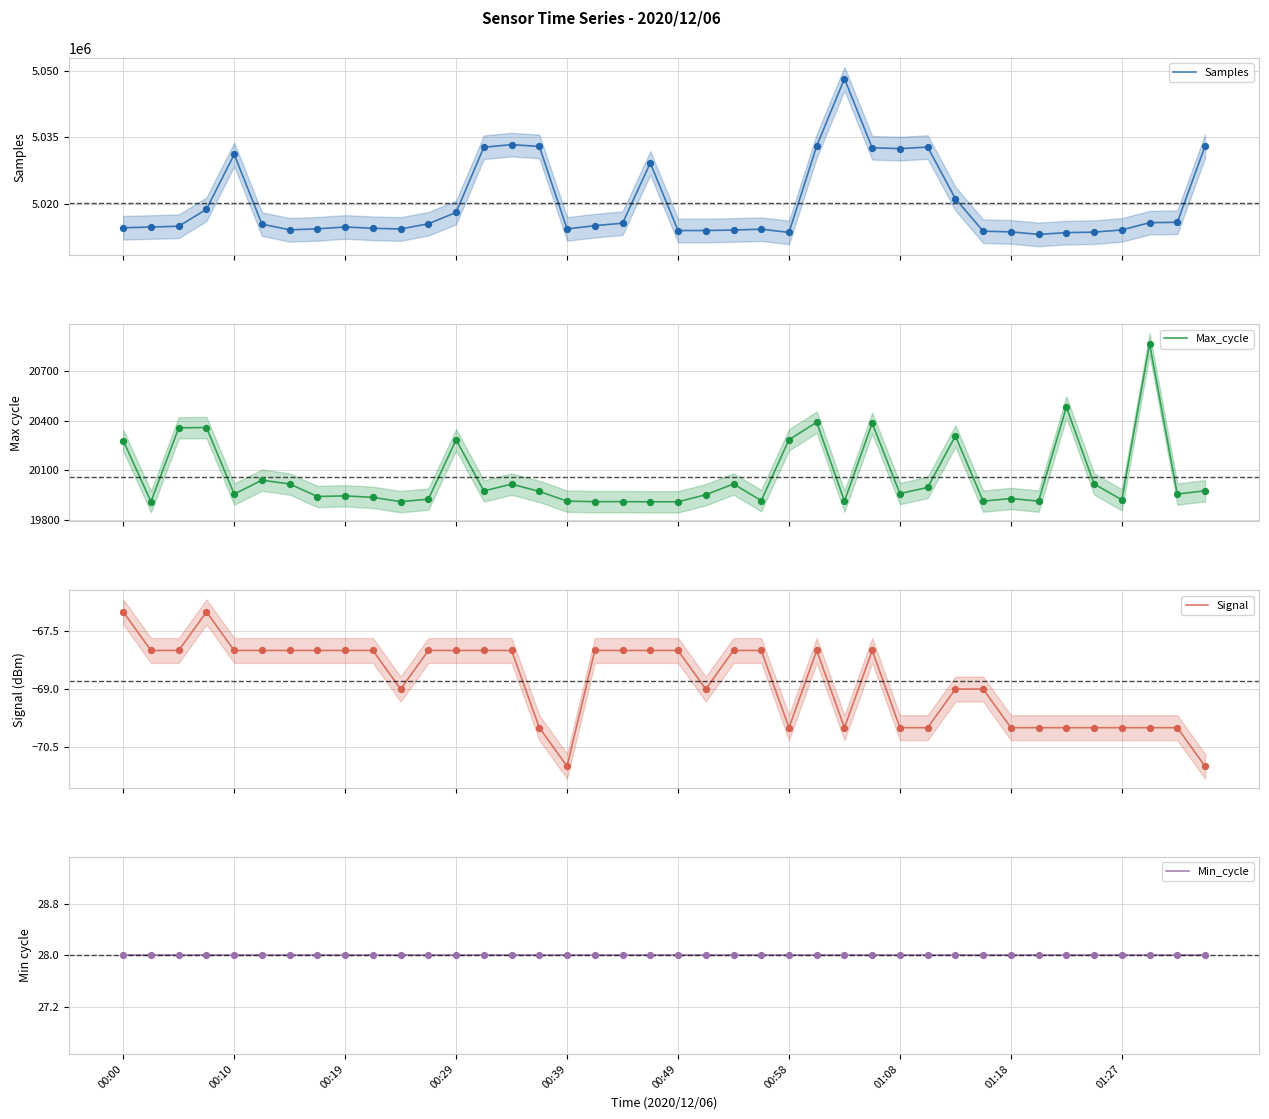

Which series contains the highest Y value?

Samples